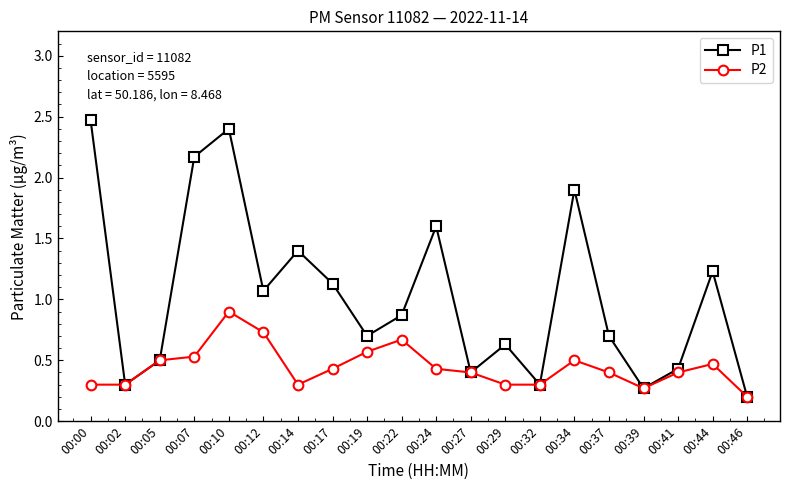

What is the value of the P1 point at the 11th from the left?

1.6